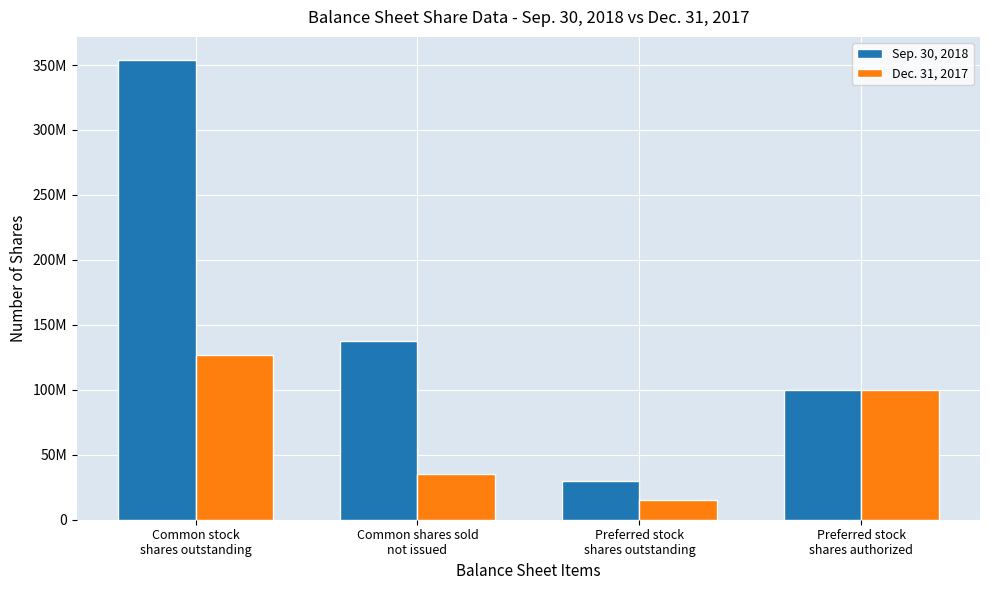

Is it true that Dec. 31, 2017 equals 35140224 at Common shares sold
not issued?

True